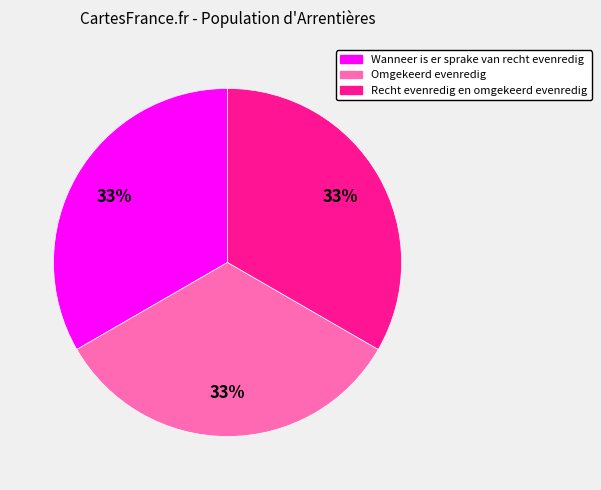

To the nearest percent, what portion does Omgekeerd evenredig represent?

33%